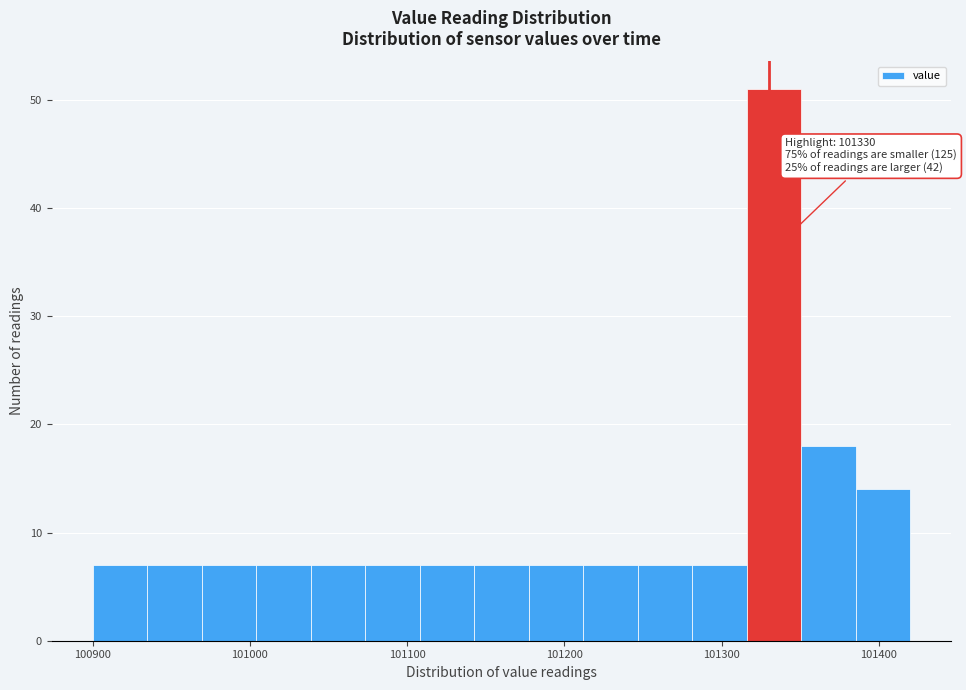

Around what value on the x-axis is the tallest bar? Give the approximate position of its centre, as read against the axis.

101330